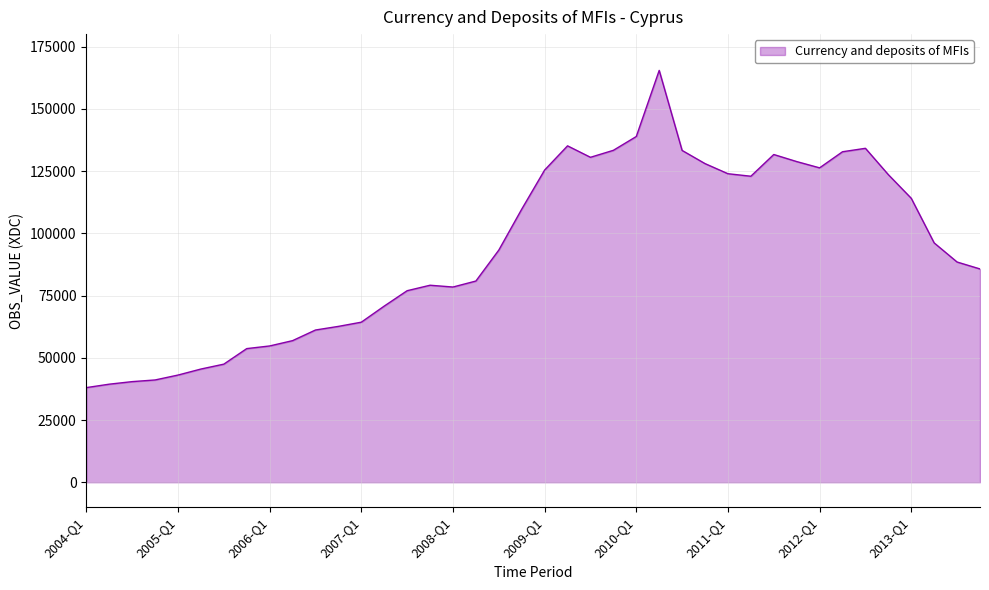

What is the maximum value shown in the chart?

165422.2